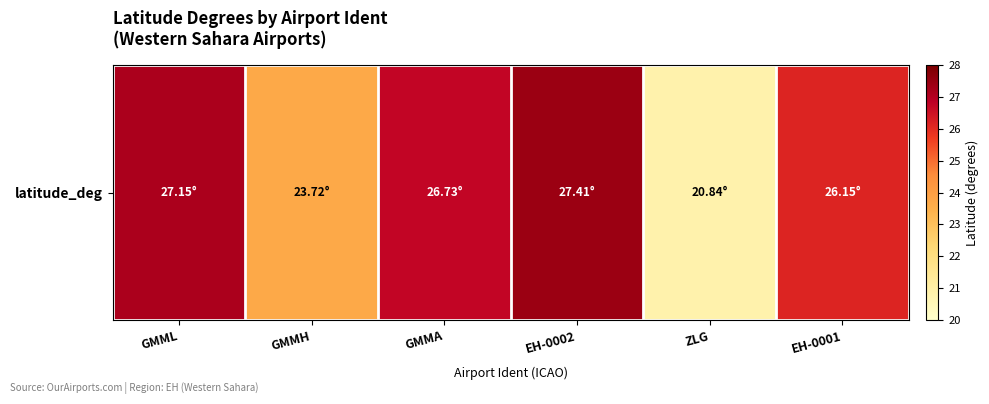

What value does the data have at GMMA?

26.7